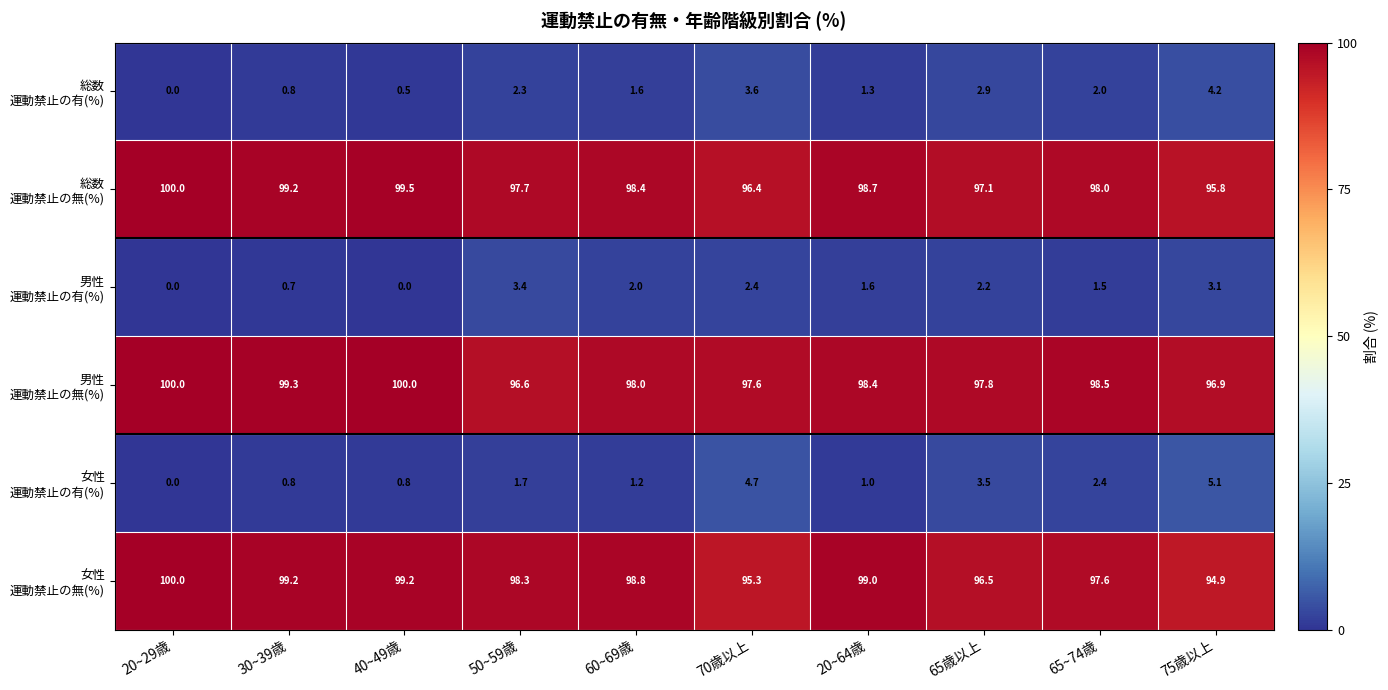

At how many categories does at least one series exceed 90?

10